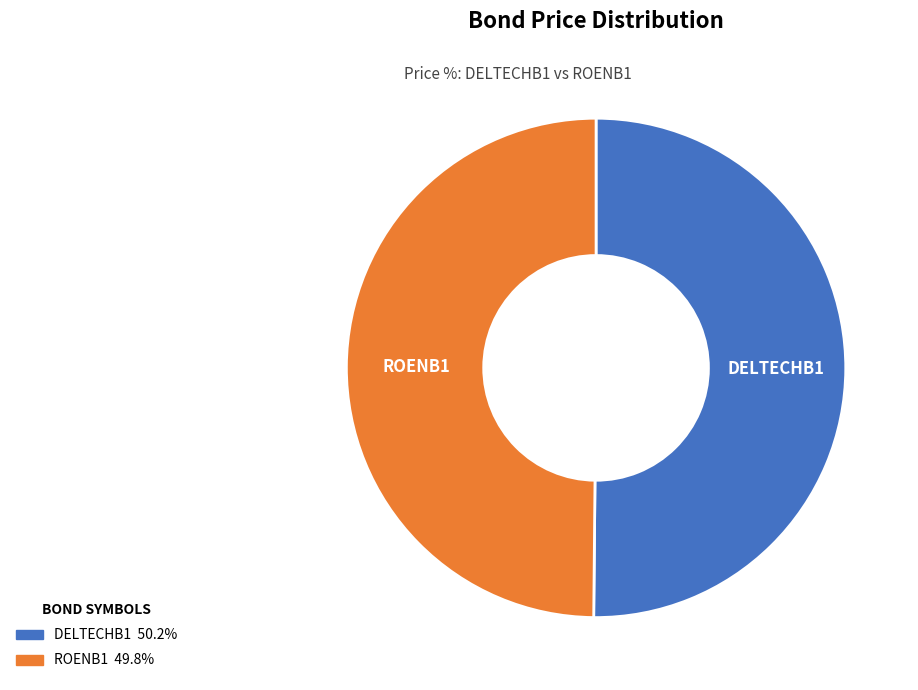

Combined, do ROENB1 and DELTECHB1 account for over 50%?

Yes